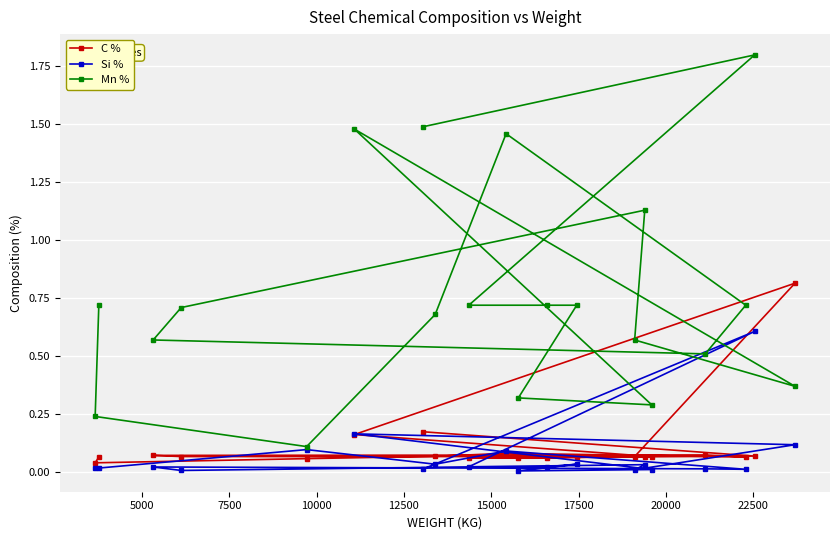

What is the highest value of the C % series?

0.8